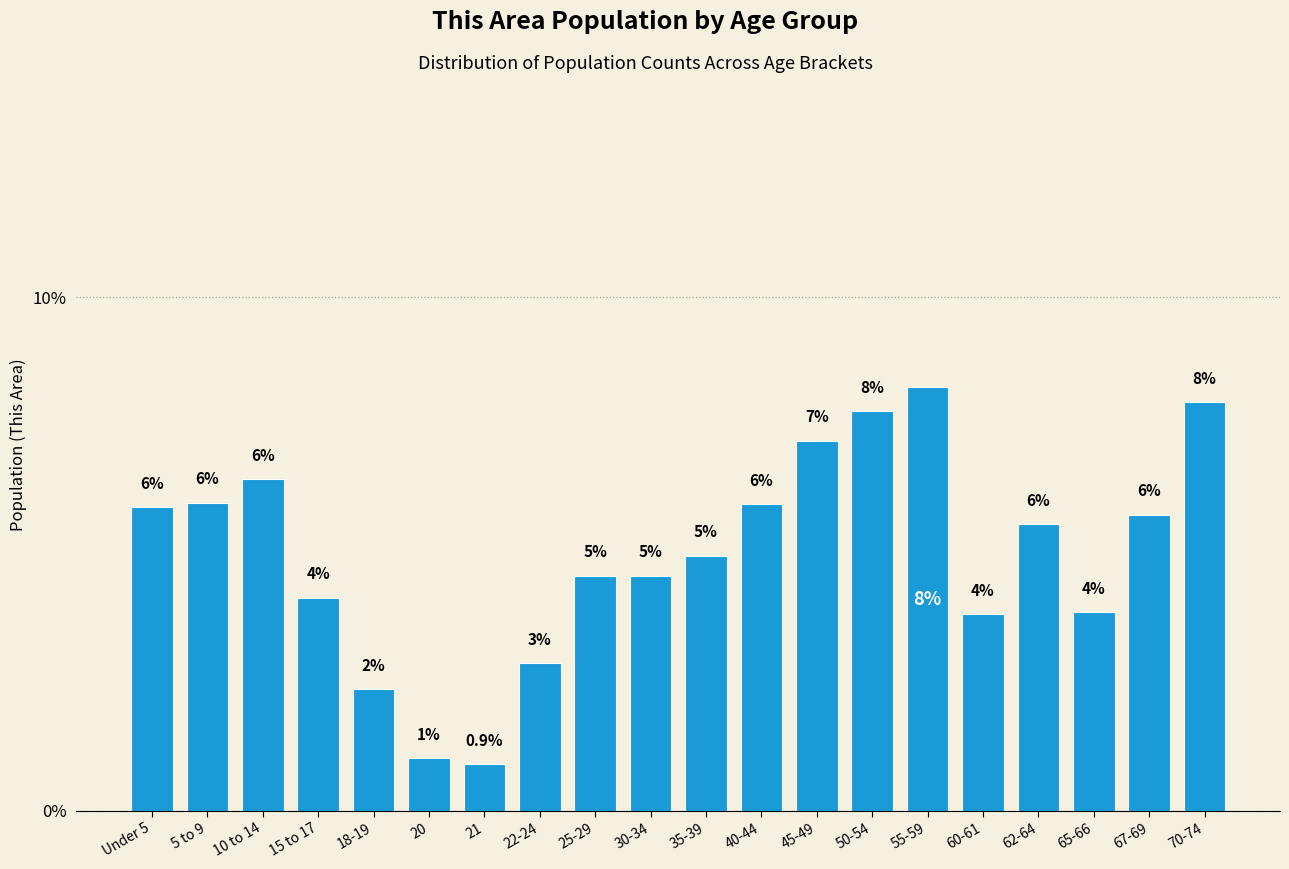

What is the smallest value displayed?

0.9